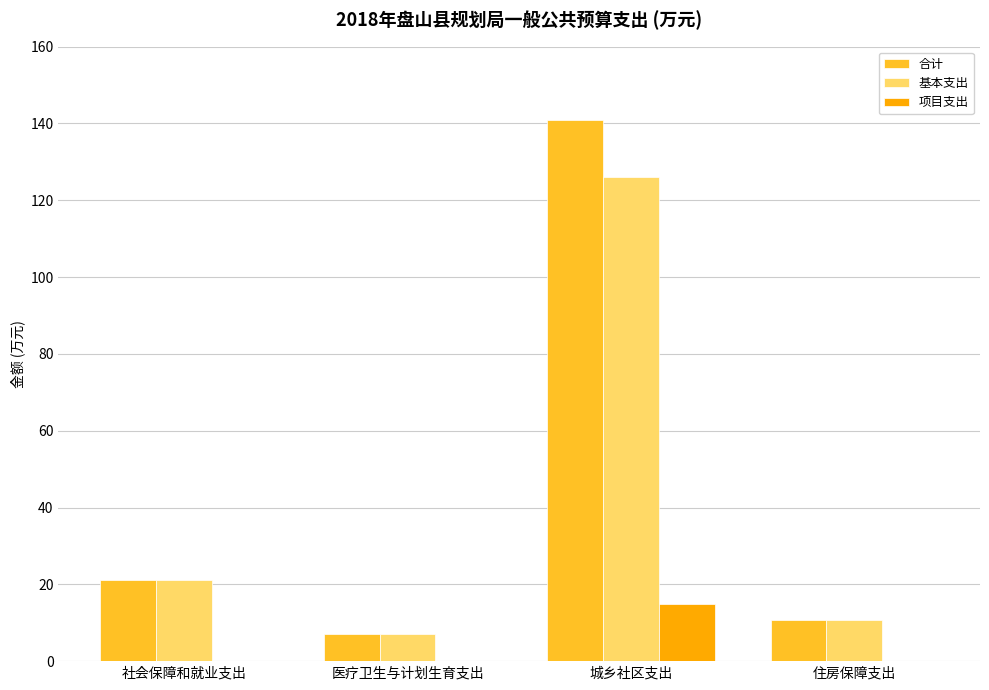

What is the average value of the 基本支出 series?

41.2